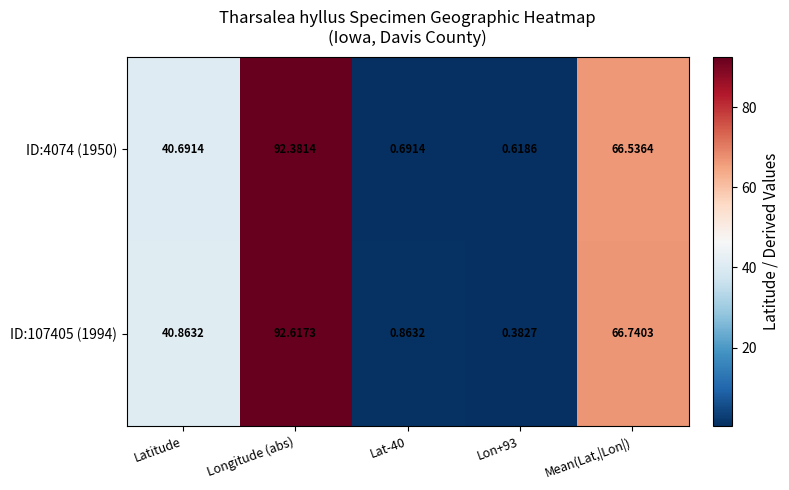

Which label corresponds to the largest value in the chart?

Longitude (abs)